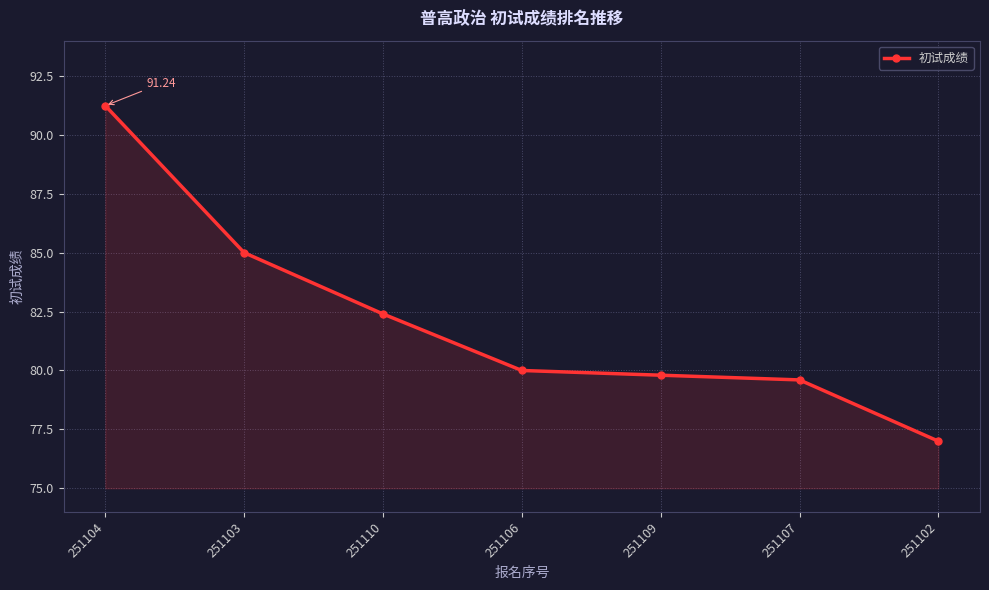

True or false: the data shows 132.2 at 251102.

False